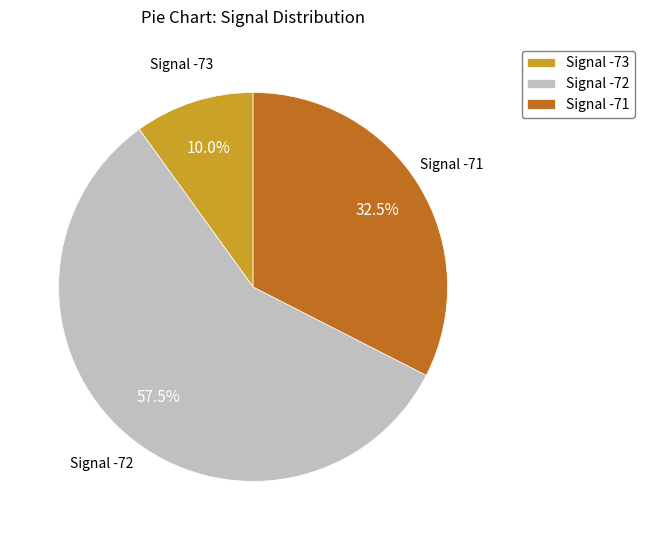

Which category has the biggest portion of the pie?

Signal -72